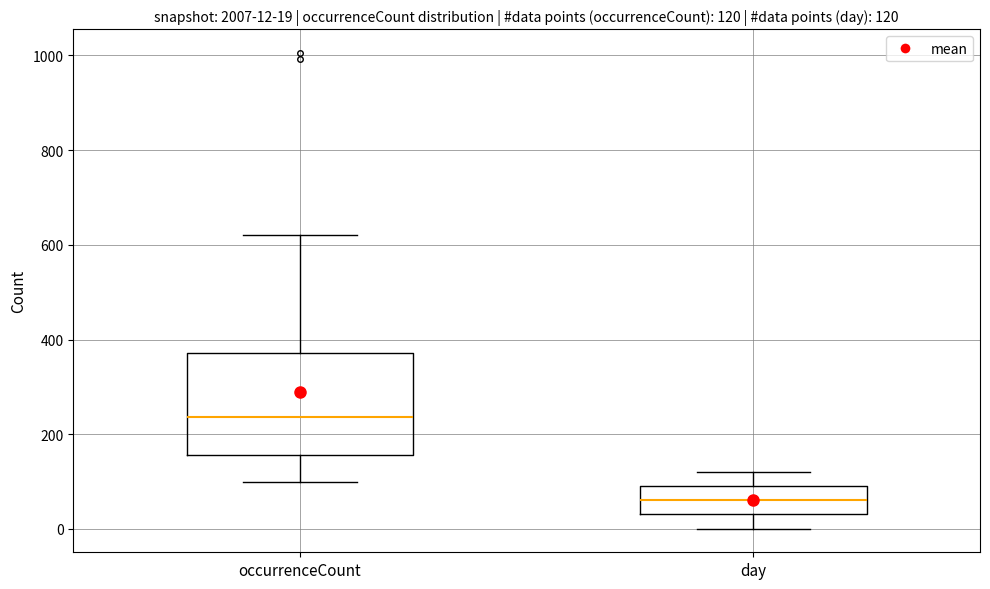

Which box has the lowest median line?

day